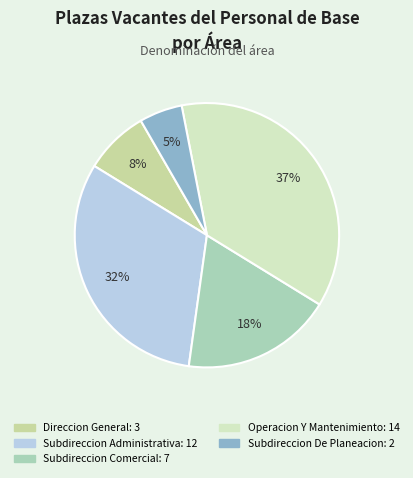

To the nearest percent, what is the difference between the largest and smallest slice percentages?

32%